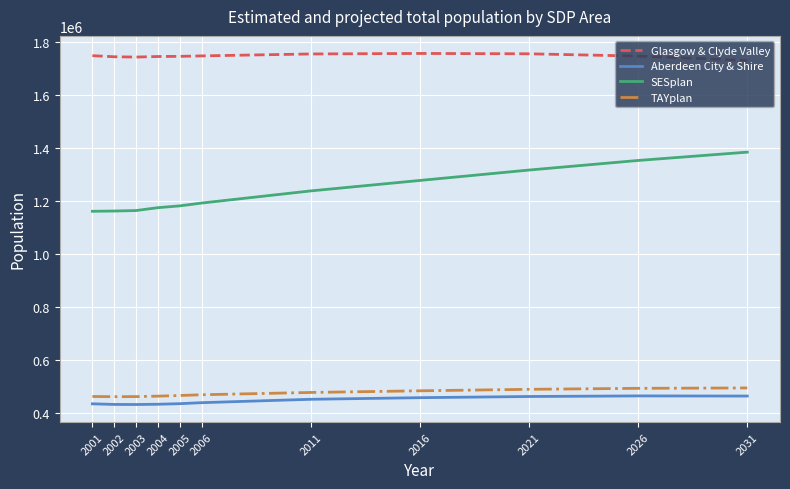

What is the difference between the maximum and minimum values in the SESplan series?

222880